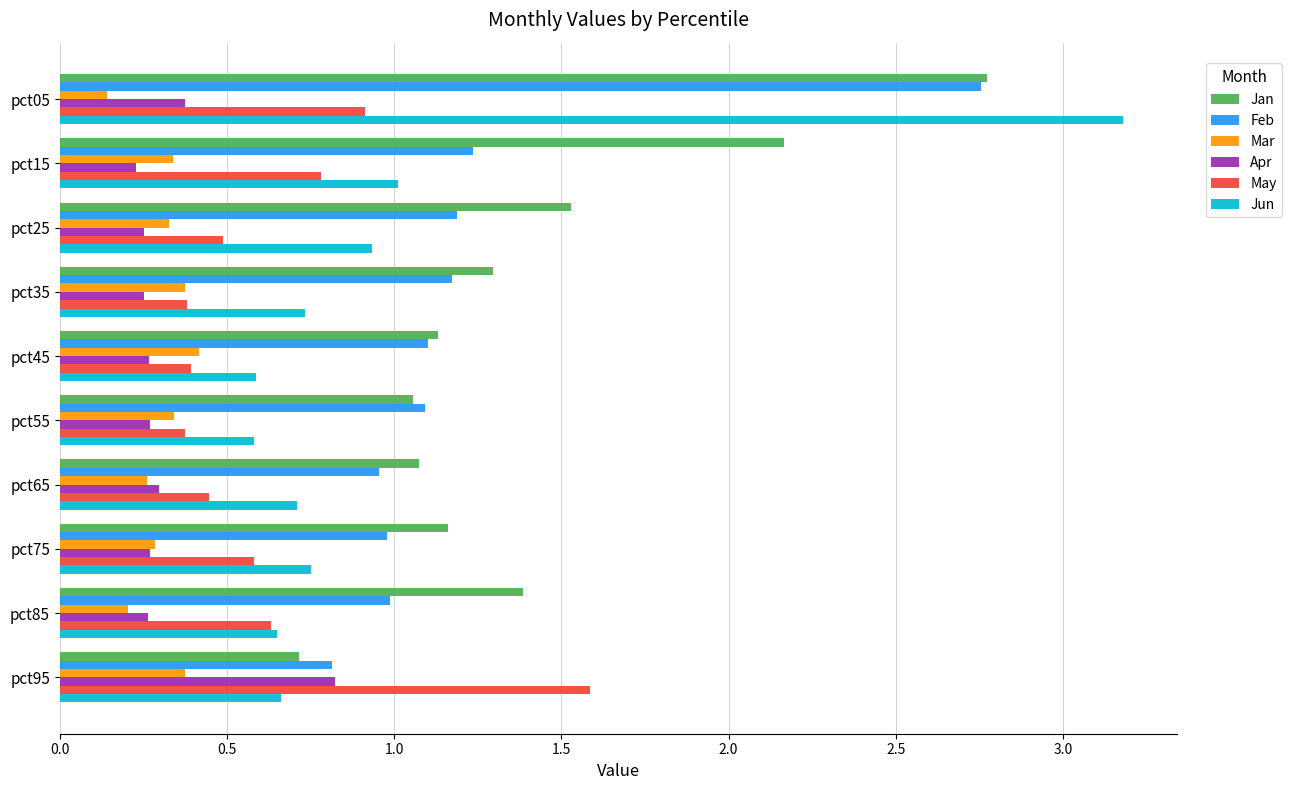

What is the difference between the maximum and minimum values in the Jan series?

2.1